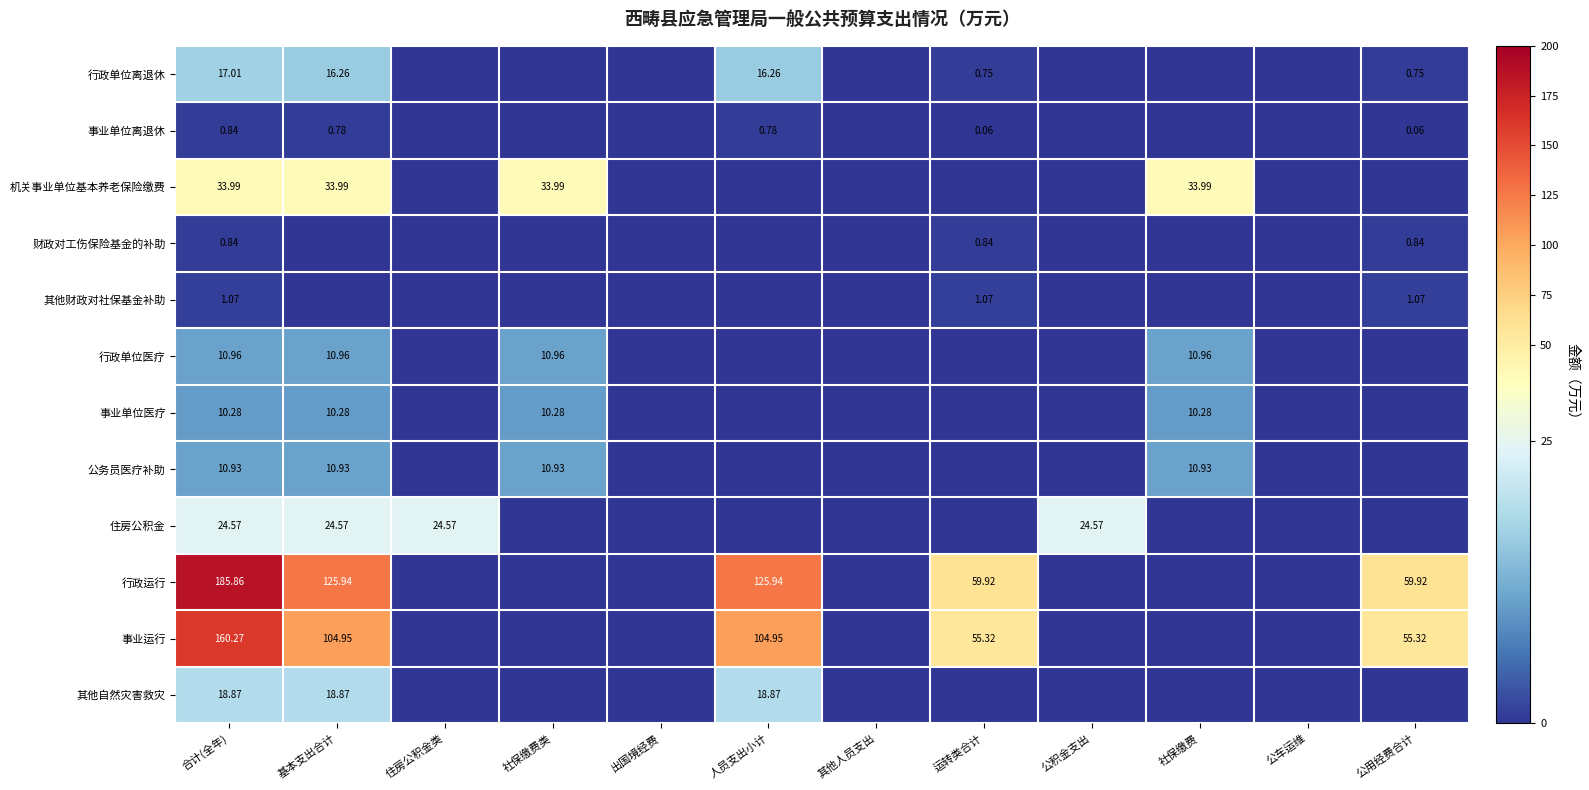

List the labels in order of 事业运行 value, largest first.

合计(全年), 基本支出合计, 人员支出小计, 运转类合计, 公用经费合计, 住房公积金类, 社保缴费类, 出国境经费, 其他人员支出, 公积金支出, 社保缴费, 公车运维